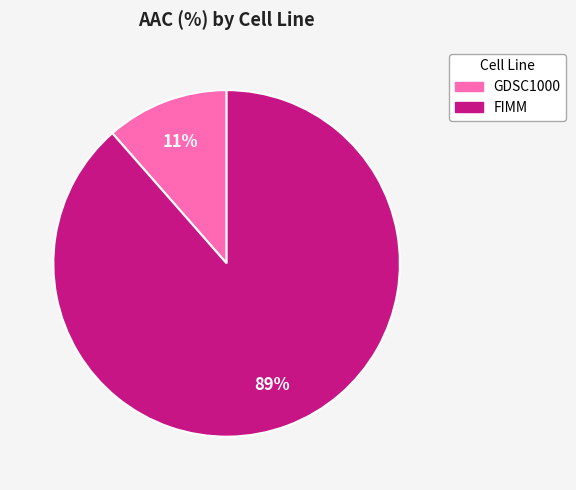

True or false: GDSC1000 accounts for 23% of the total.

False